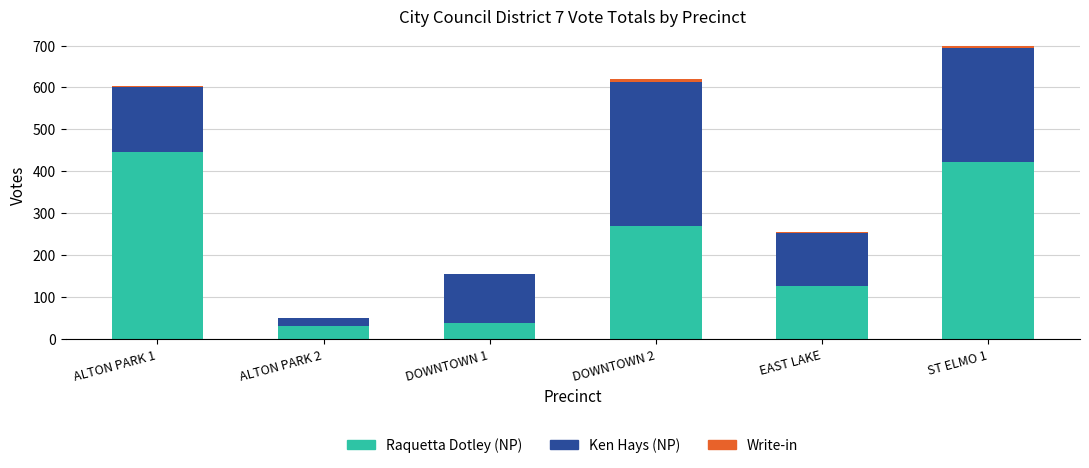

Count the number of data series in this chart.

3